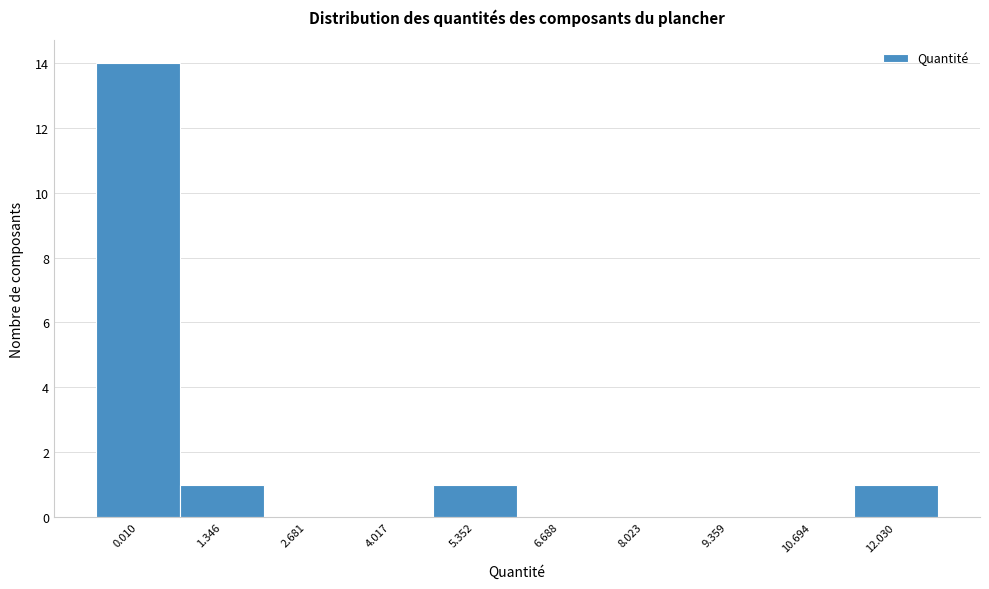

Reading right to left, what are all the values shown in this chart?

12.030=1	10.694=0	9.359=0	8.023=0	6.688=0	5.352=1	4.017=0	2.681=0	1.346=1	0.010=14